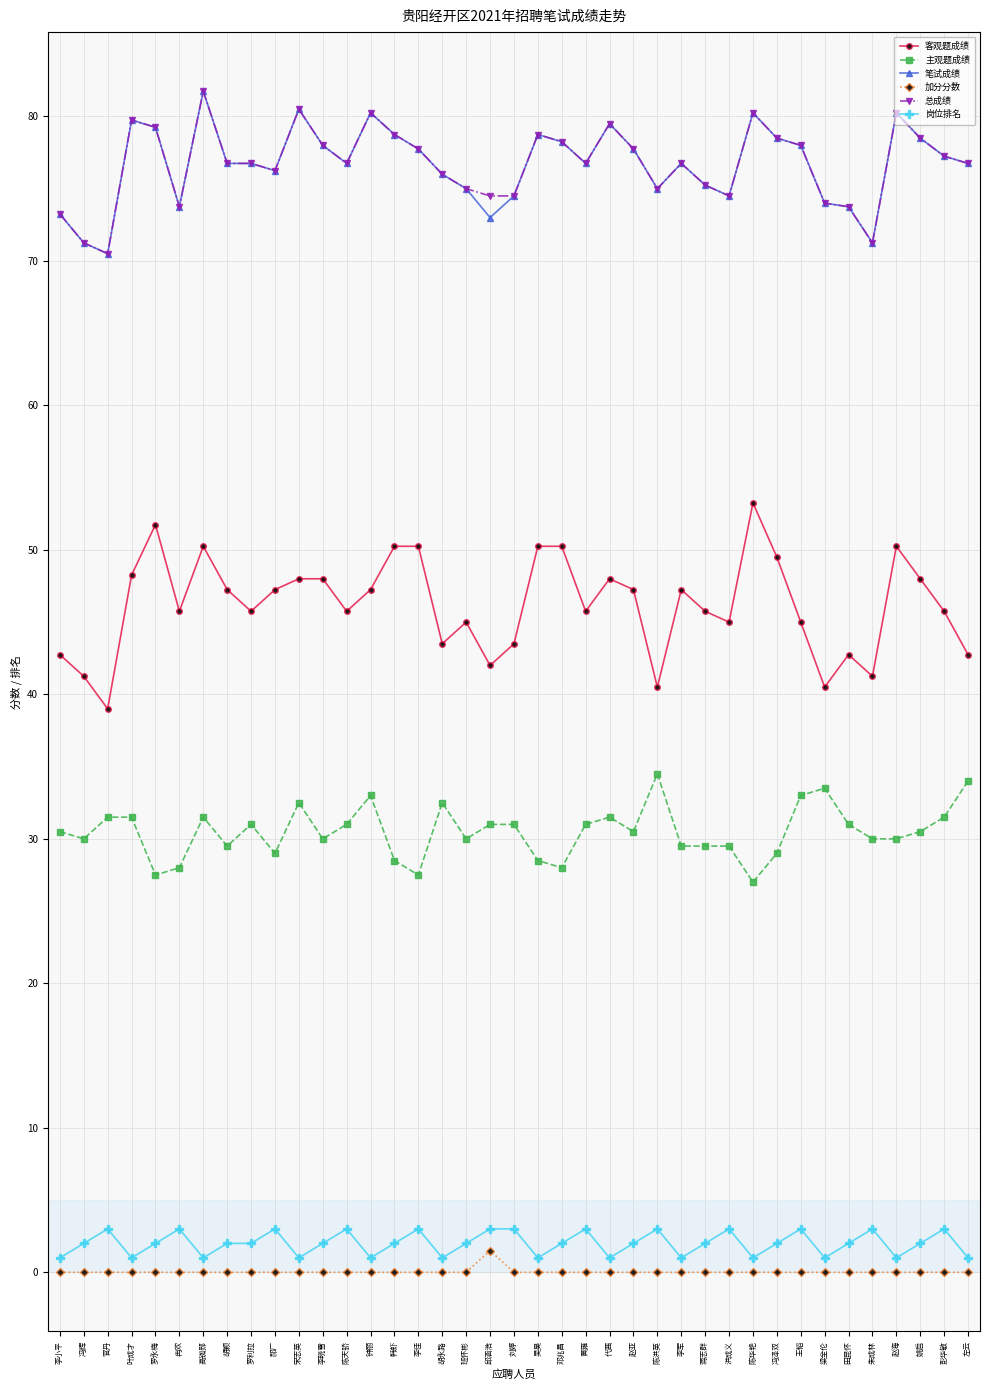

At how many categories does at least one series exceed 12?

39